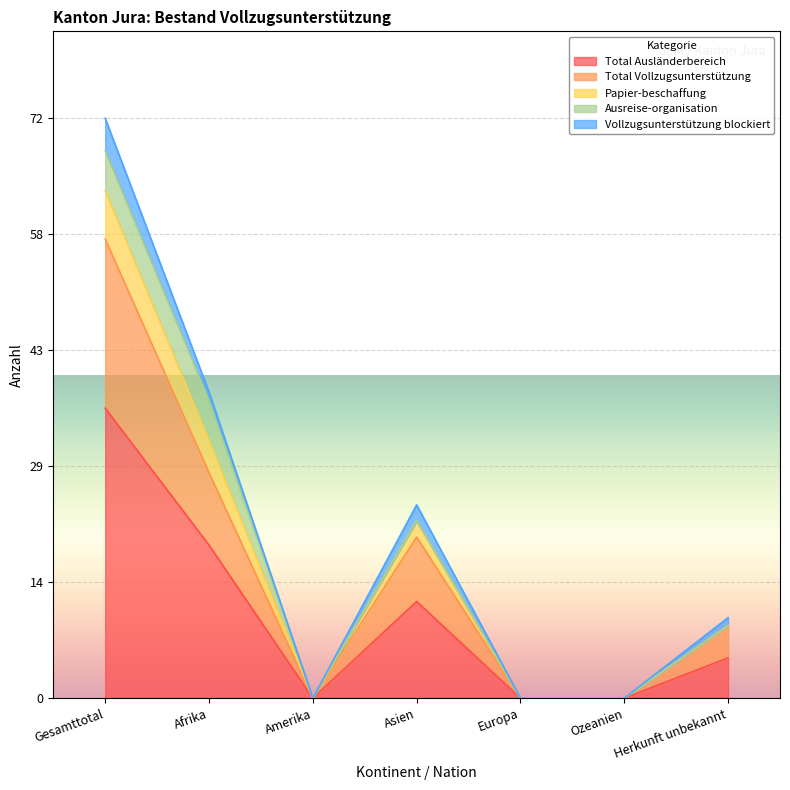

What is the sum of all Papier-beschaffung values?

136